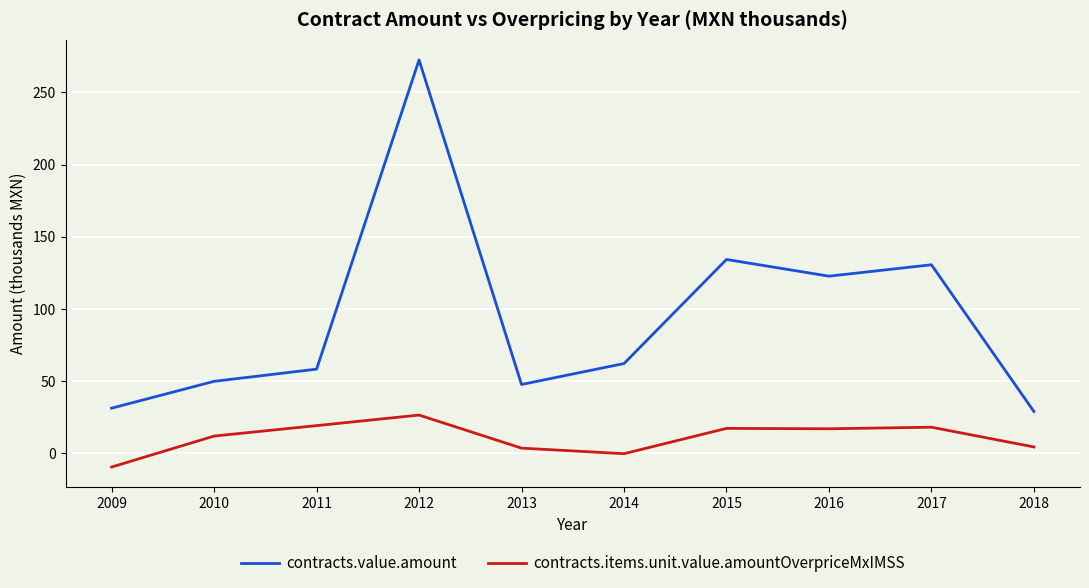

The contracts.value.amount series shows 58.2 at 2011. True or false?

True